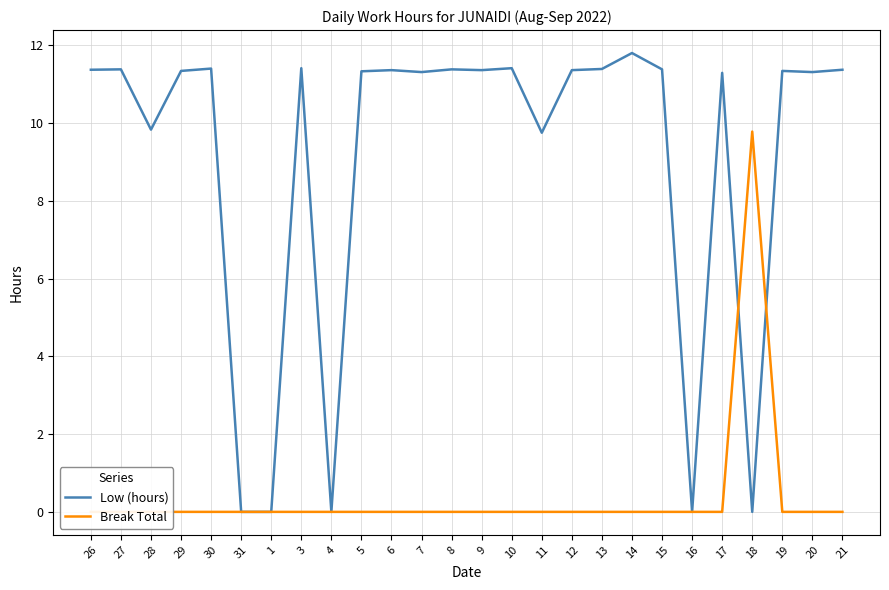

Read the Low (hours) value at 15.

11.4